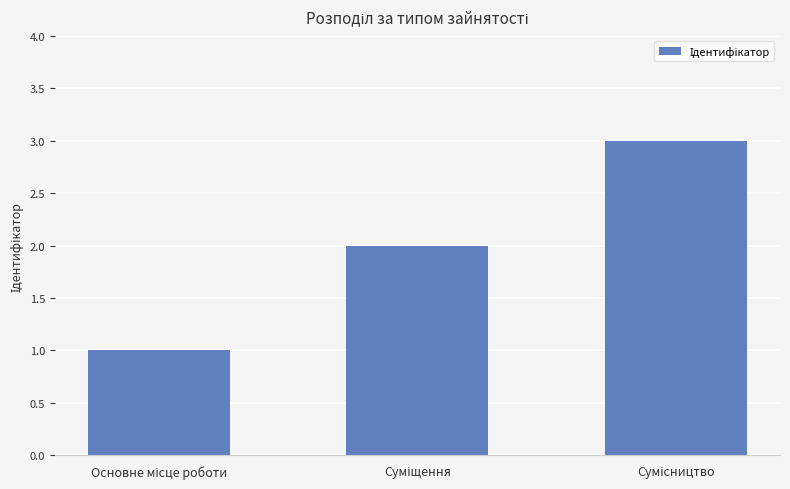

What is the greatest value displayed?

3